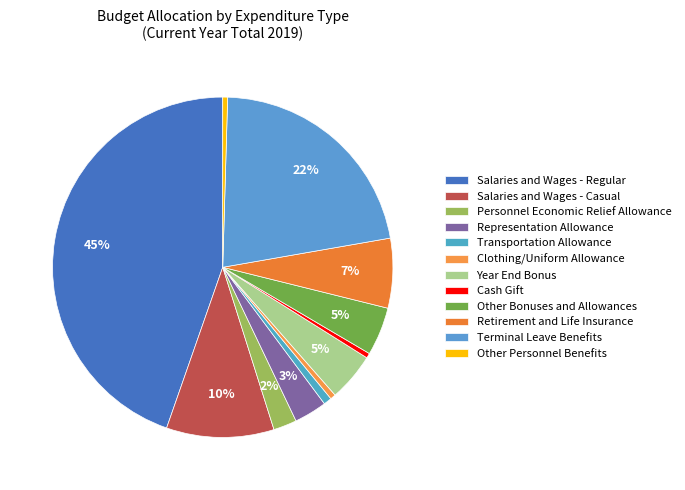

How much of the chart is everything except Salaries and Wages - Casual?

89.8%